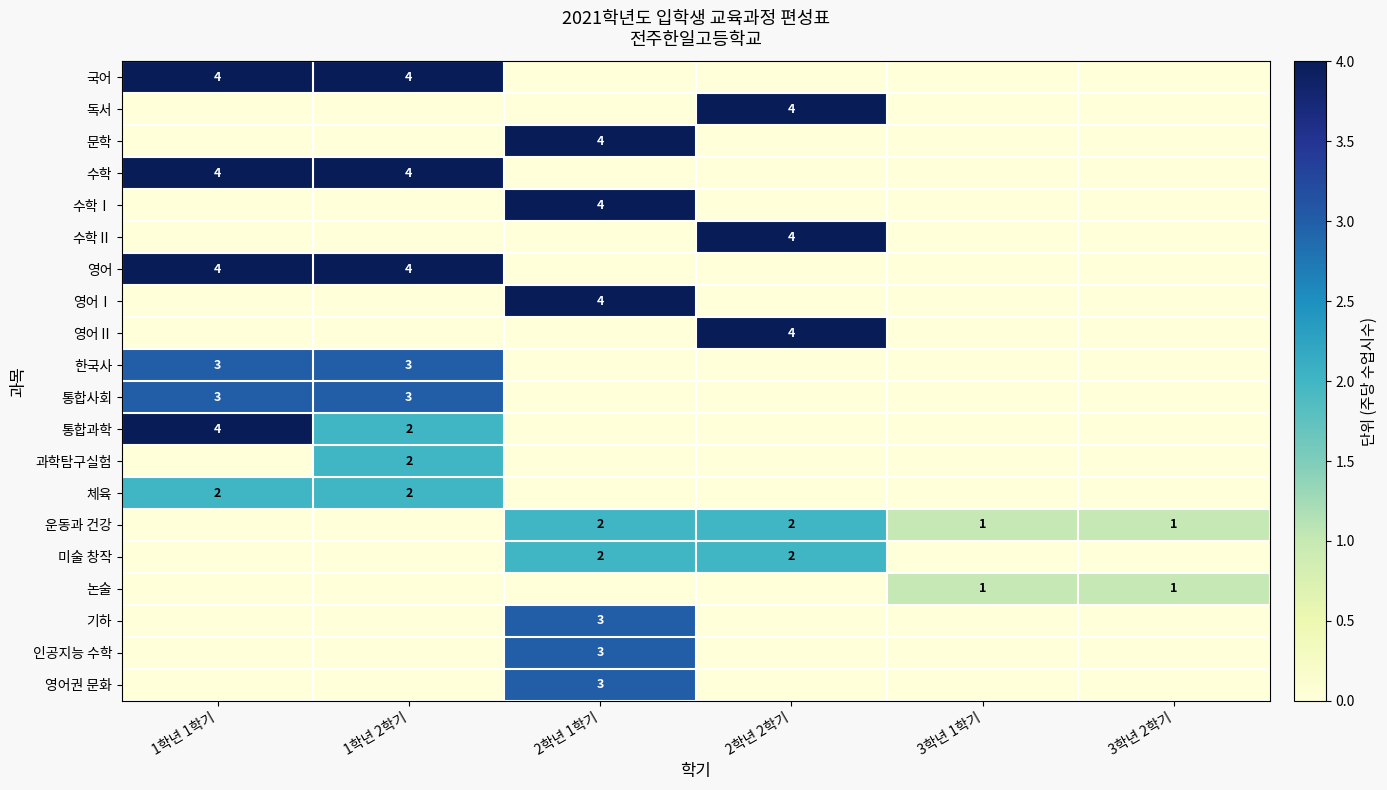

The value of 국어 at 1학년 1학기 is 4. True or false?

True